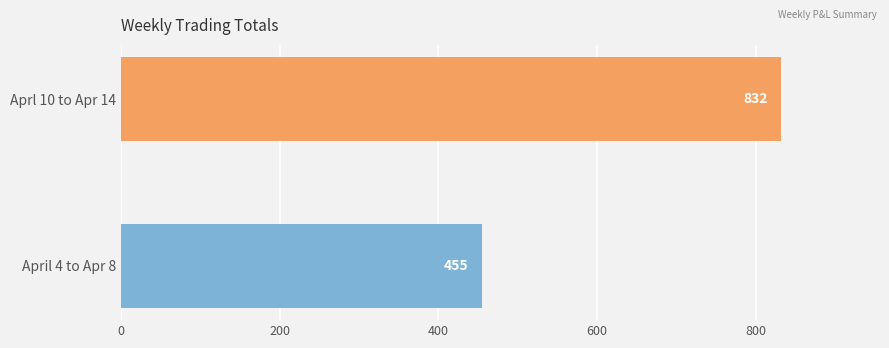

What is the change in value from April 4 to Apr 8 to Aprl 10 to Apr 14?

+377